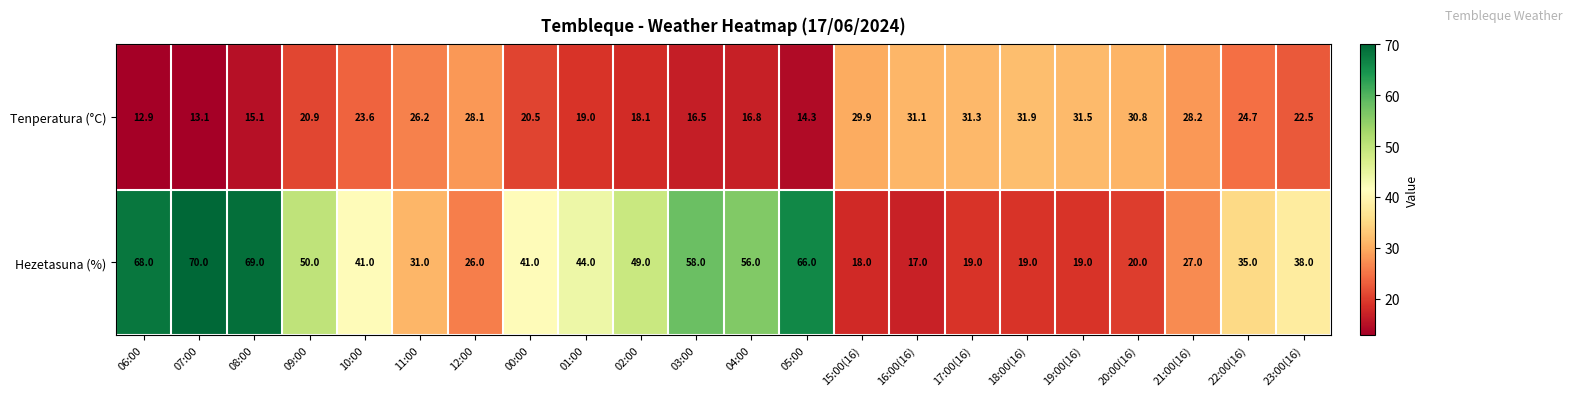

Between 17:00(16) and 21:00(16), which series saw the biggest shift?

Hezetasuna (%)